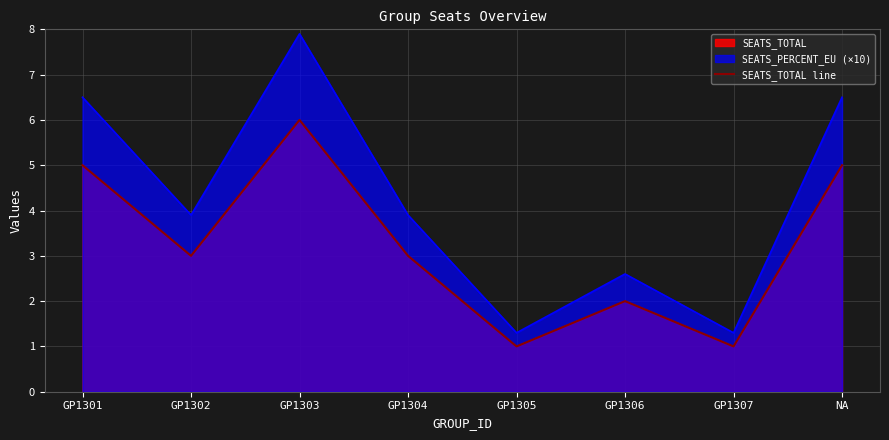

Reading left to right, what are all the values shown in this chart?

GP1301=5	GP1302=3	GP1303=6	GP1304=3	GP1305=1	GP1306=2	GP1307=1	NA=5